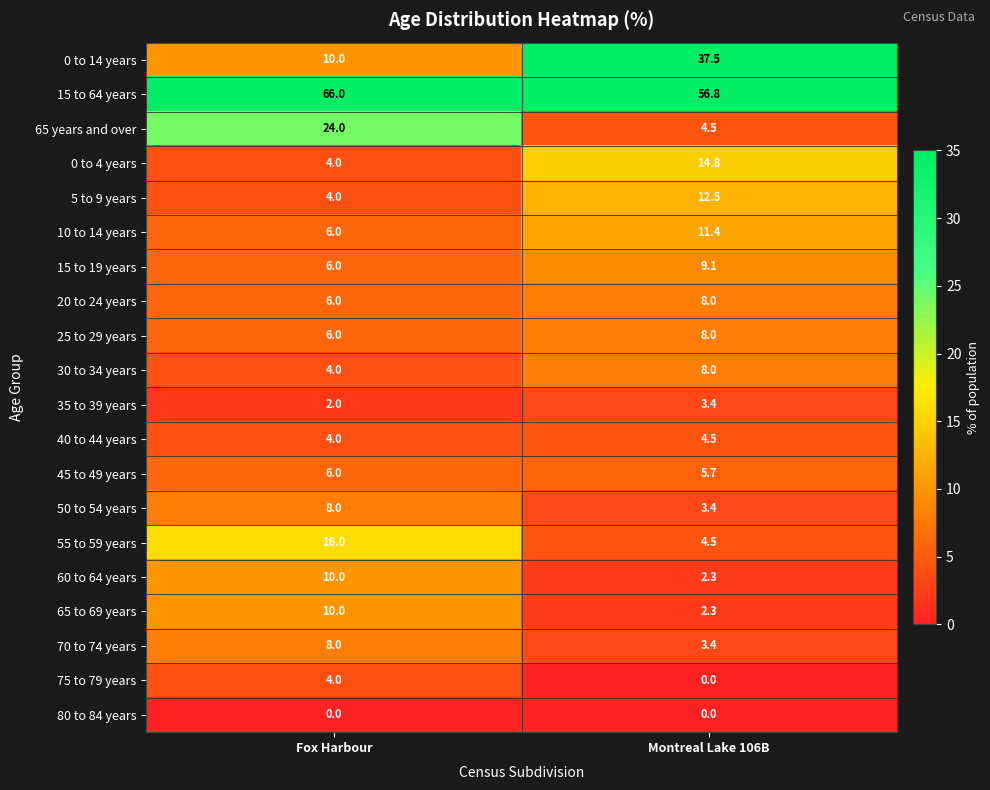

Which series changed the most between Fox Harbour and Montreal Lake 106B?

0 to 14 years